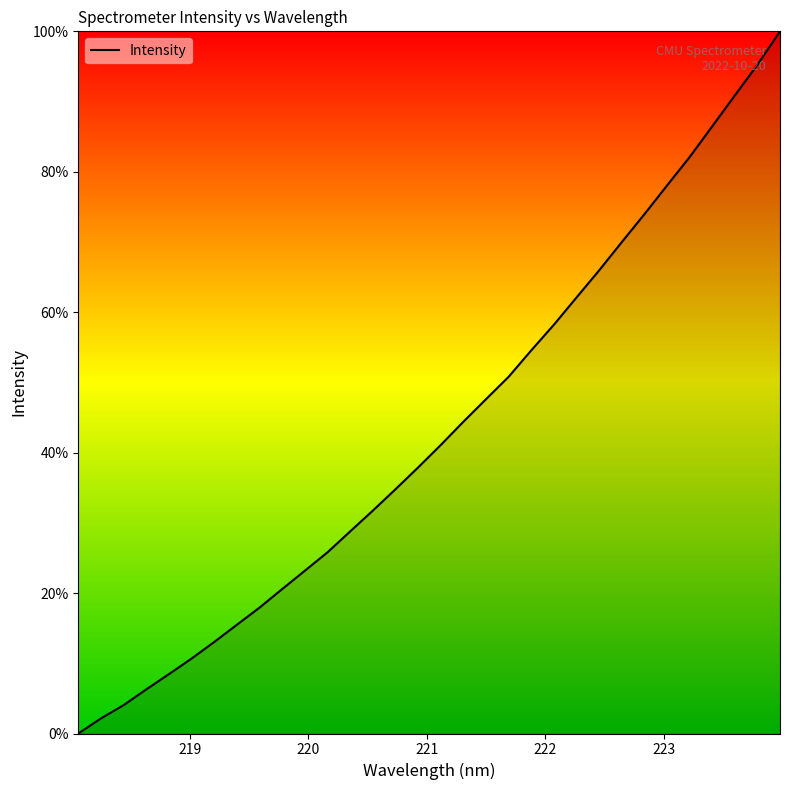

What is the maximum value shown in the chart?

100.0